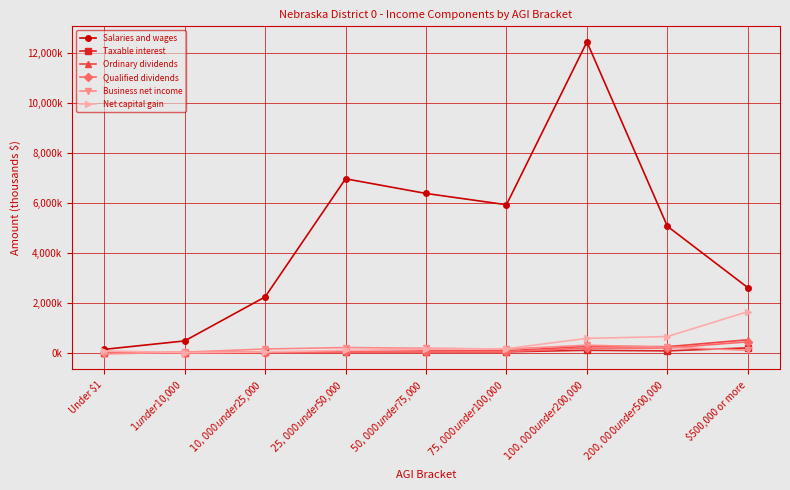

Reading left to right, list all the values displayed in this chart.

Salaries and wages: Under $1=144205	$1 under $10,000=483061	$10,000 under $25,000=2245828	$25,000 under $50,000=6976858	$50,000 under $75,000=6390178	$75,000 under $100,000=5937978	$100,000 under $200,000=12459711	$200,000 under $500,000=5076283	$500,000 or more=2616450
Taxable interest: Under $1=14670	$1 under $10,000=9211	$10,000 under $25,000=24160	$25,000 under $50,000=41956	$50,000 under $75,000=46052	$75,000 under $100,000=45485	$100,000 under $200,000=108030	$200,000 under $500,000=84599	$500,000 or more=204008
Ordinary dividends: Under $1=15199	$1 under $10,000=10404	$10,000 under $25,000=30059	$25,000 under $50,000=60976	$50,000 under $75,000=82903	$75,000 under $100,000=85954	$100,000 under $200,000=264559	$200,000 under $500,000=251893	$500,000 or more=528729
Qualified dividends: Under $1=10715	$1 under $10,000=6220	$10,000 under $25,000=17711	$25,000 under $50,000=37899	$50,000 under $75,000=53836	$75,000 under $100,000=58120	$100,000 under $200,000=194119	$200,000 under $500,000=198261	$500,000 or more=445945
Business net income: Under $1=-36473	$1 under $10,000=31921	$10,000 under $25,000=158728	$25,000 under $50,000=218084	$50,000 under $75,000=189389	$75,000 under $100,000=155574	$100,000 under $200,000=310851	$200,000 under $500,000=229204	$500,000 or more=110800
Net capital gain: Under $1=81544	$1 under $10,000=12598	$10,000 under $25,000=41519	$25,000 under $50,000=105091	$50,000 under $75,000=150410	$75,000 under $100,000=171691	$100,000 under $200,000=584507	$200,000 under $500,000=658304	$500,000 or more=1655278